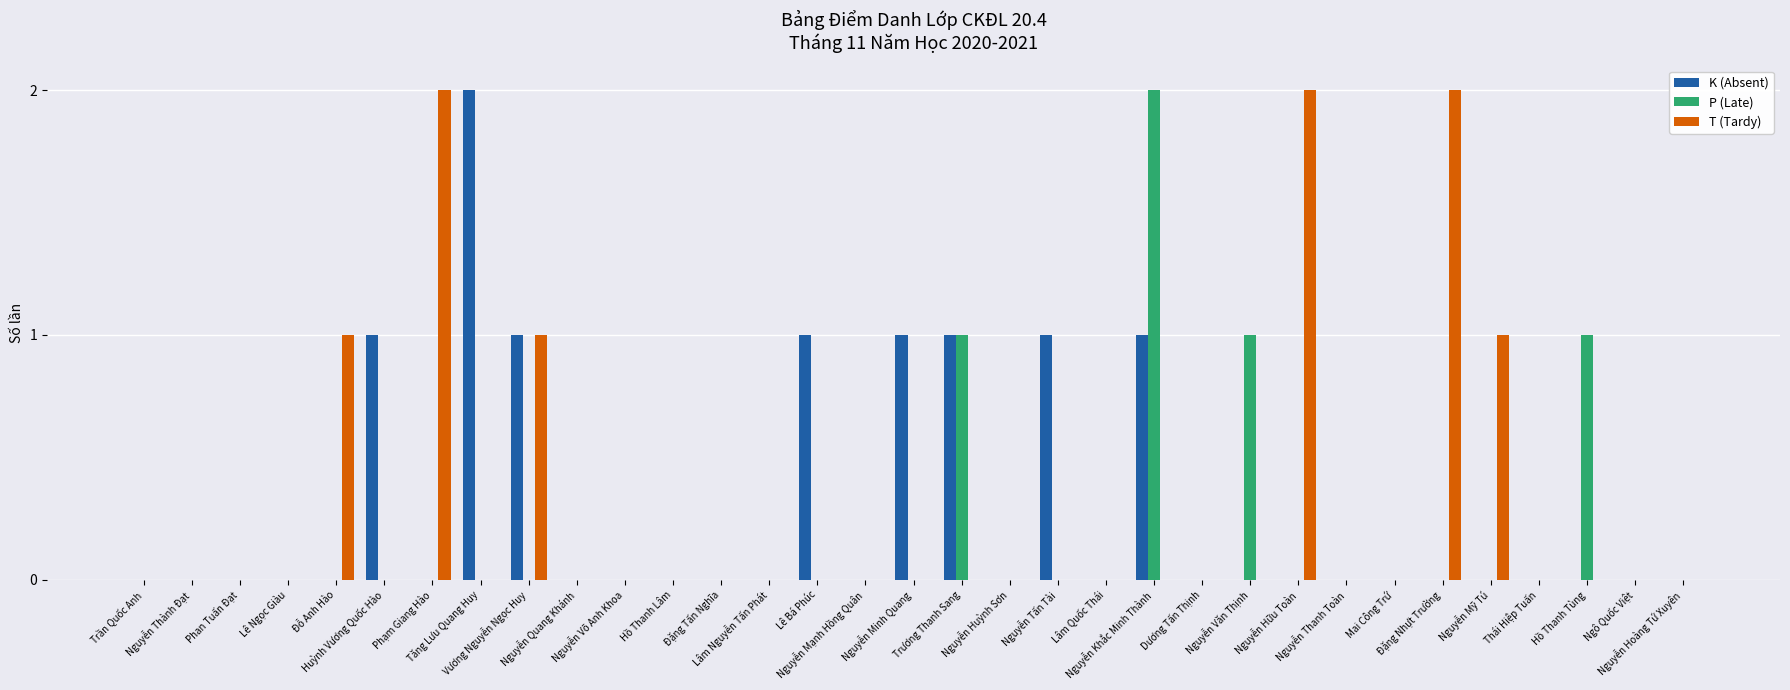

What is the label of the 18th bar from the right?

Nguyễn Mạnh Hồng Quân